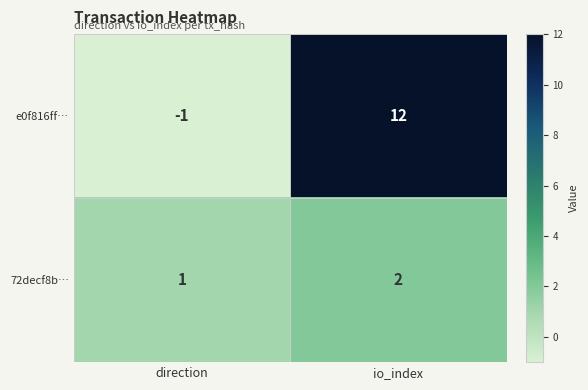

The value of e0f816ff… at direction is -1. True or false?

True